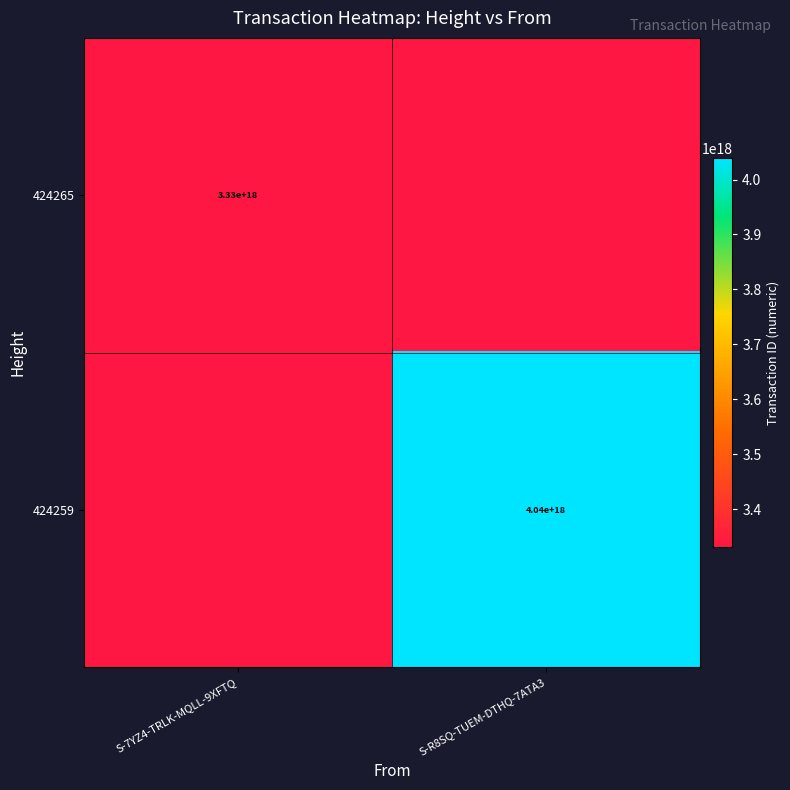

The value of 424259 at S-R8SQ-TUEM-DTHQ-7ATA3 is 4040000000000000000. True or false?

True